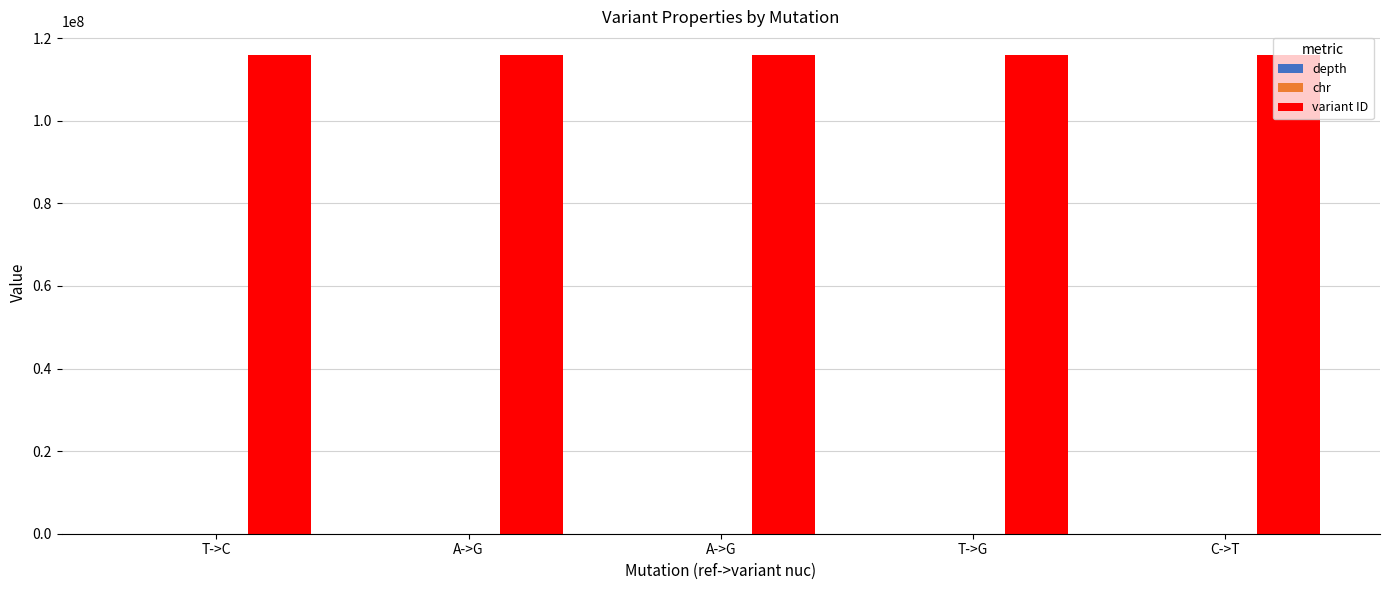

The chr series shows 7 at C->T. True or false?

True